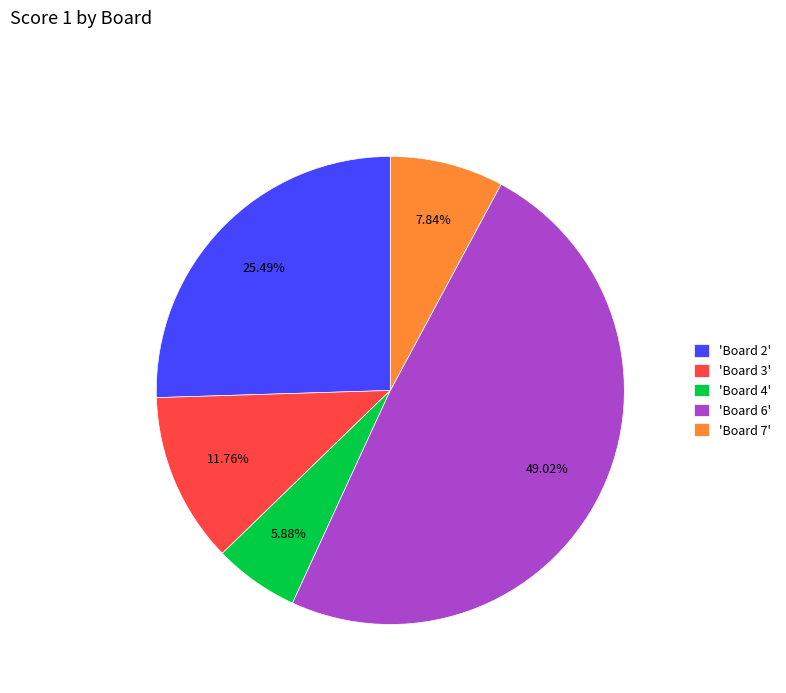

Rank the categories by value from lowest to highest.

'Board 4', 'Board 7', 'Board 3', 'Board 2', 'Board 6'